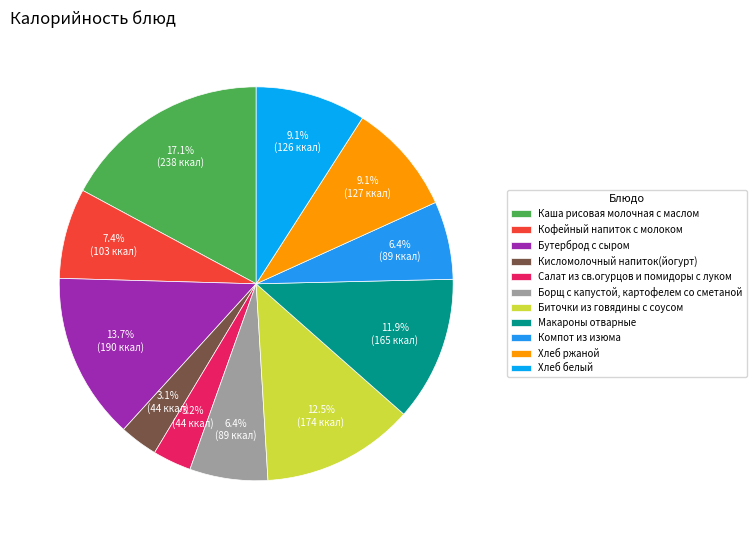

To the nearest percent, what is the average slice percentage?

9%